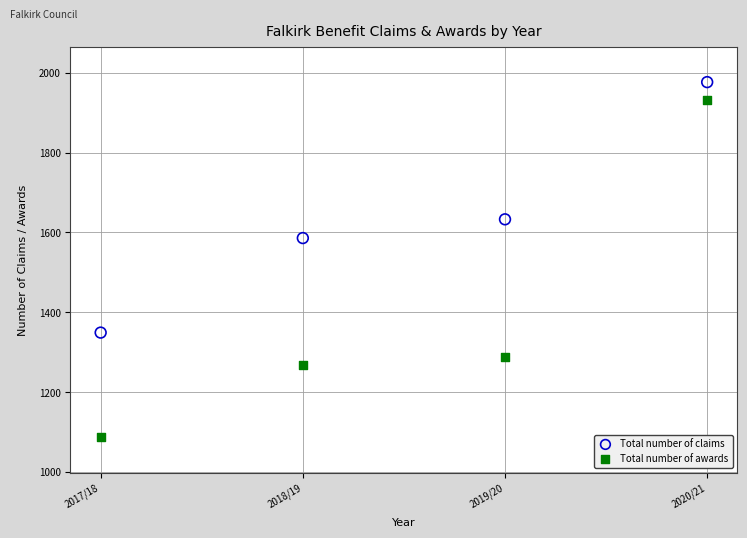

Which series has the widest spread of Y values?

Total number of awards